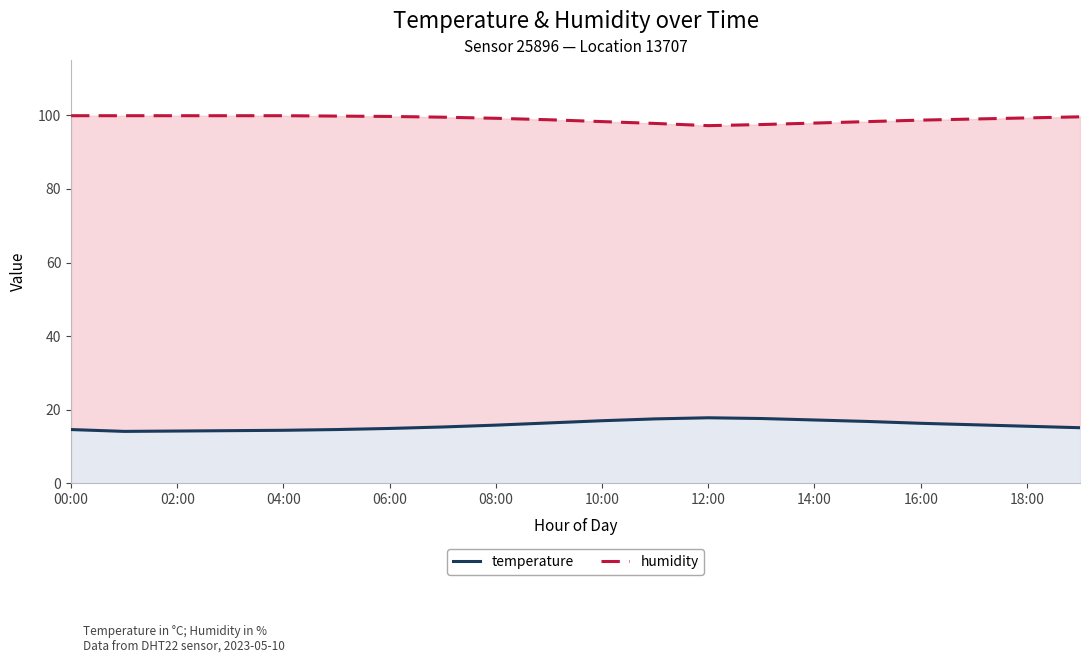

The humidity series shows 174.7 at 12:00. True or false?

False